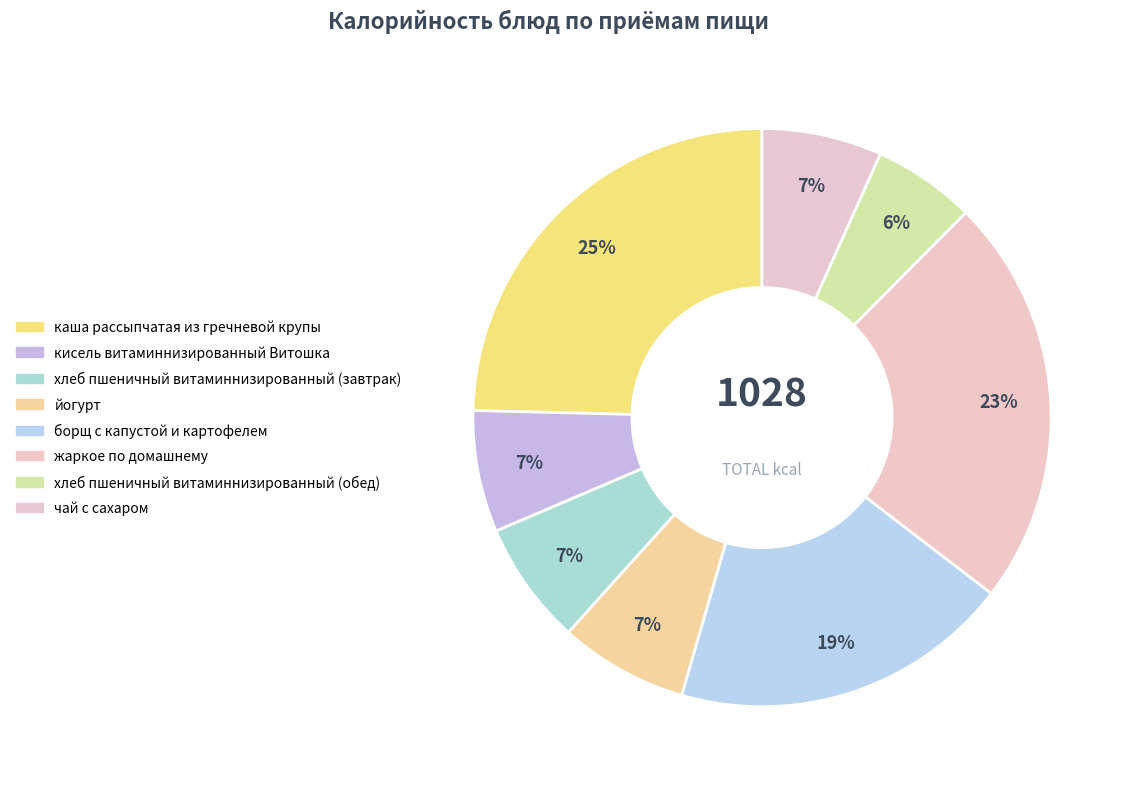

Rank the categories by value from lowest to highest.

хлеб пшеничный витаминнизированный (обед), чай с сахаром, кисель витаминнизированный Витошка, хлеб пшеничный витаминнизированный (завтрак), йогурт, борщ с капустой и картофелем, жаркое по домашнему, каша рассыпчатая из гречневой крупы